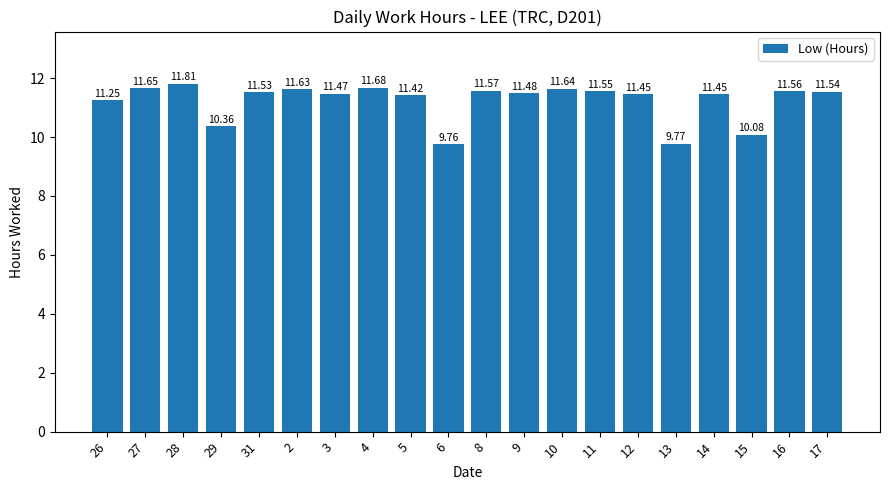

What is the change in value from 12 to 17?

+0.1